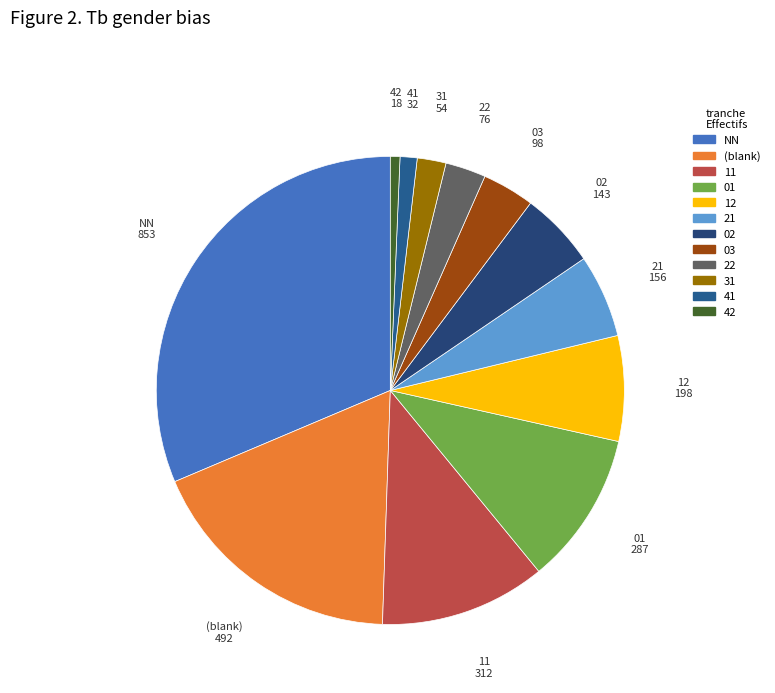

Does 21 account for over 50% of the chart?

No